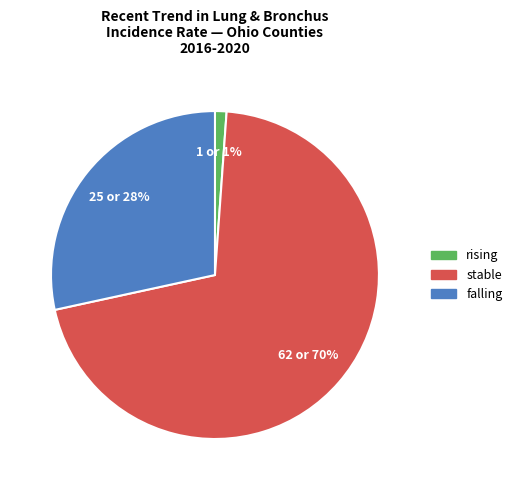

How many segments does this pie chart have?

3